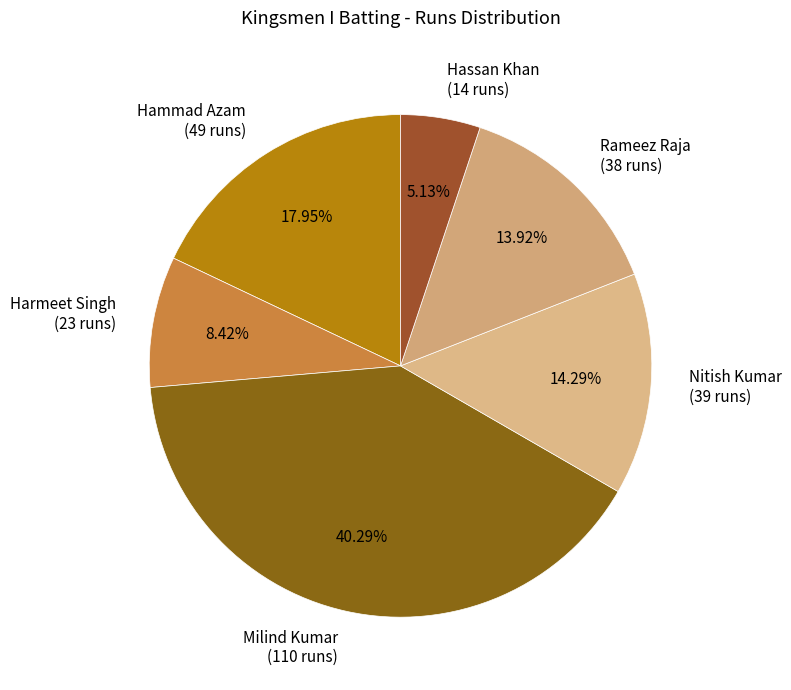

To the nearest percent, what is the average slice percentage?

17%